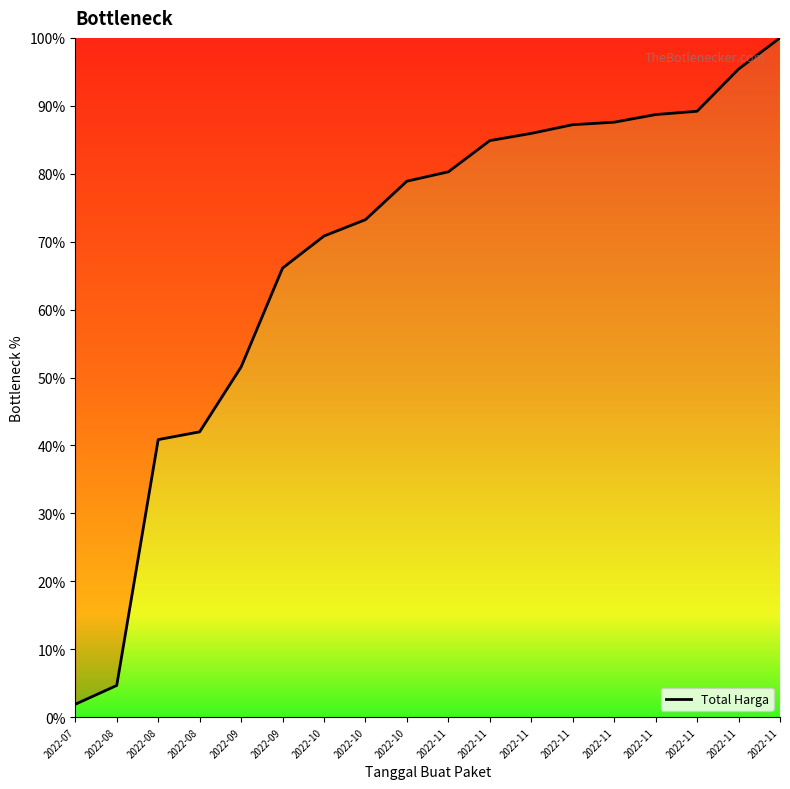

Between 2022-08 and 2022-10, which is larger?

2022-10